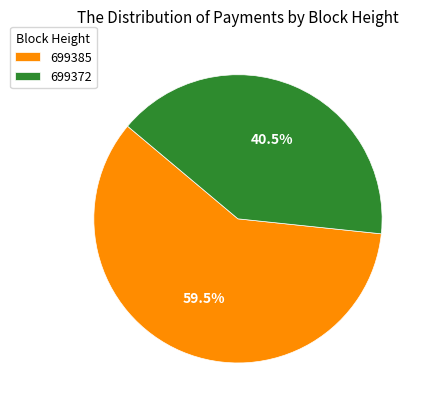

Count the number of slices in the pie.

2